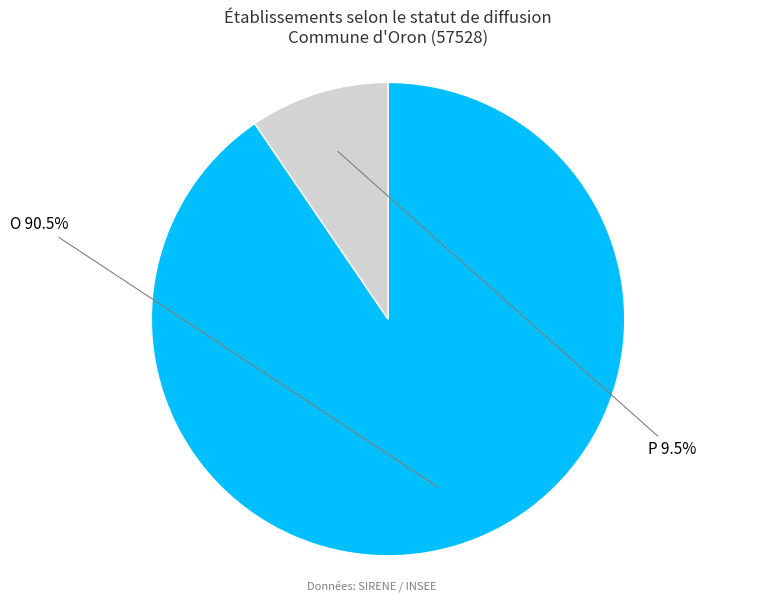

Between P and O, which is larger?

O